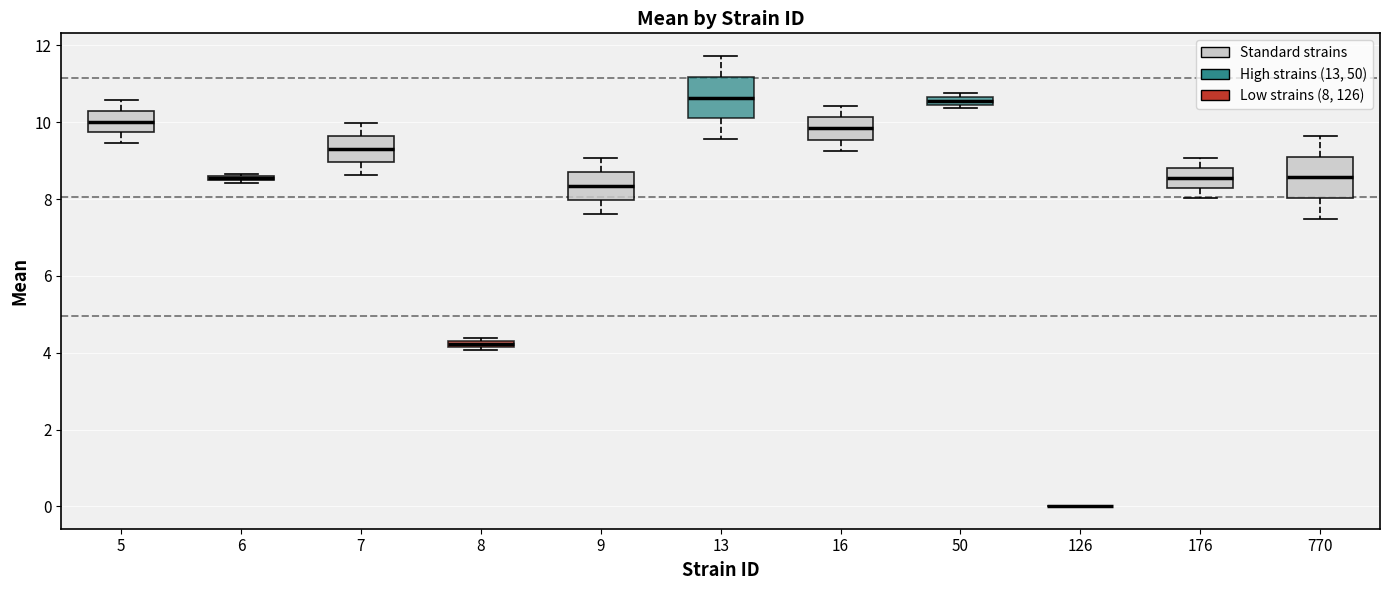

Where is the lower edge of the box at x = 176 on the y-axis? The values are not printed on the chart, so give them approximately, as read against the axis.

8.2